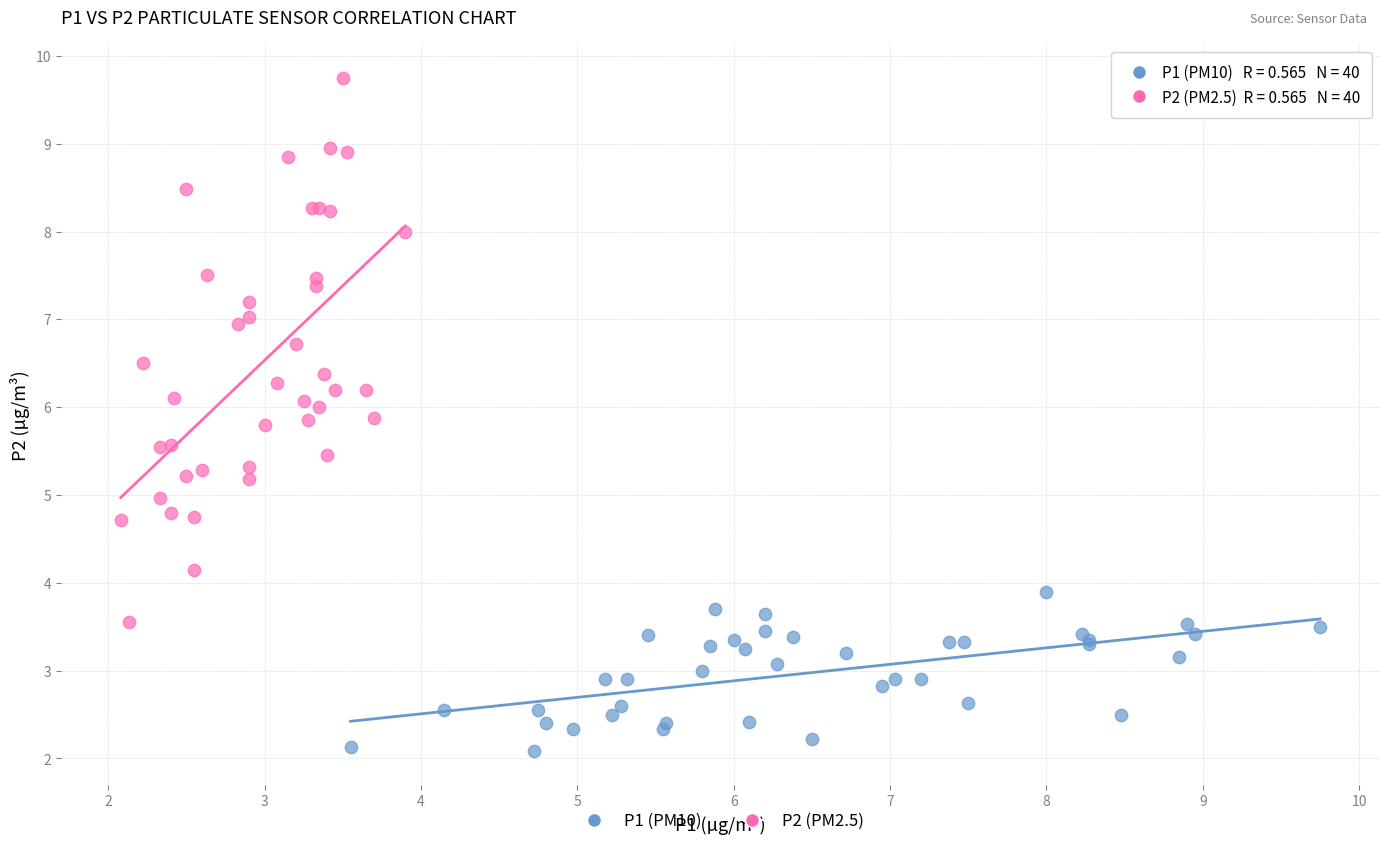

What are all the series names shown in the legend?

P1 (PM10), P2 (PM2.5)